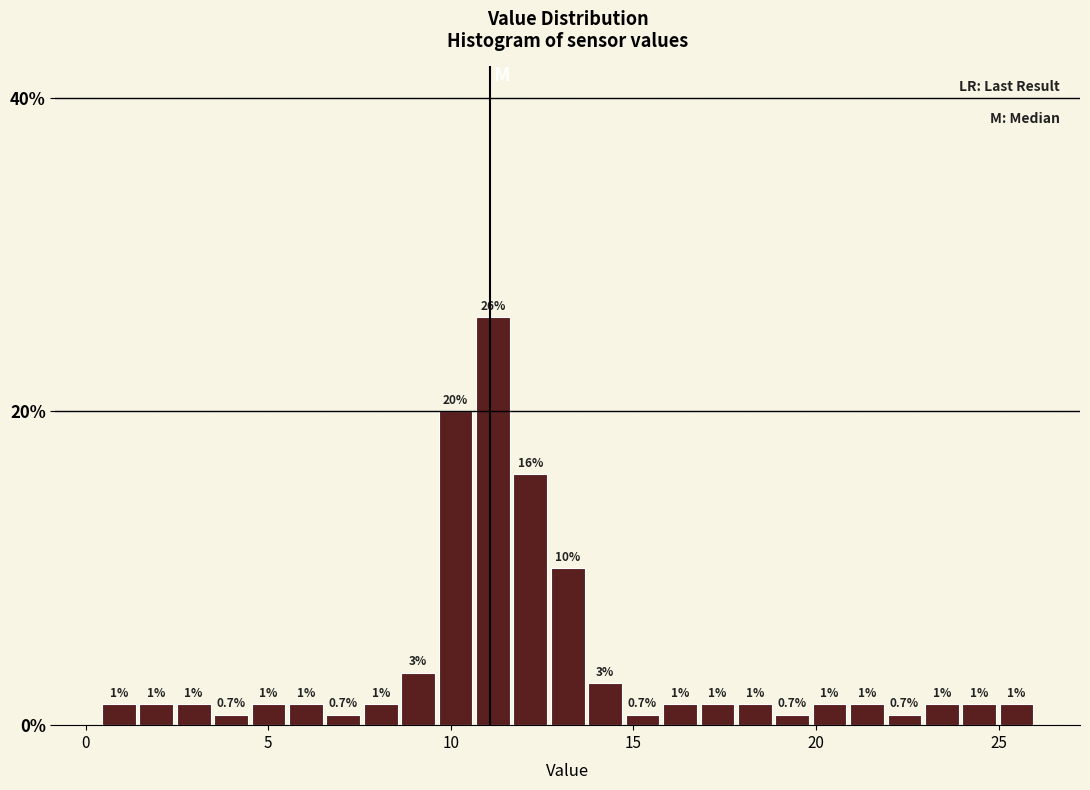

Read against the x-axis, roughly where is the centre of the tallest bar?

11.0